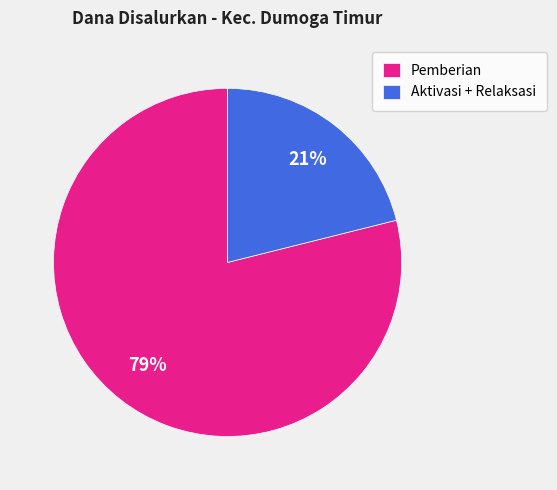

To the nearest percent, what is the difference between the Pemberian and Aktivasi + Relaksasi slice percentages?

58%